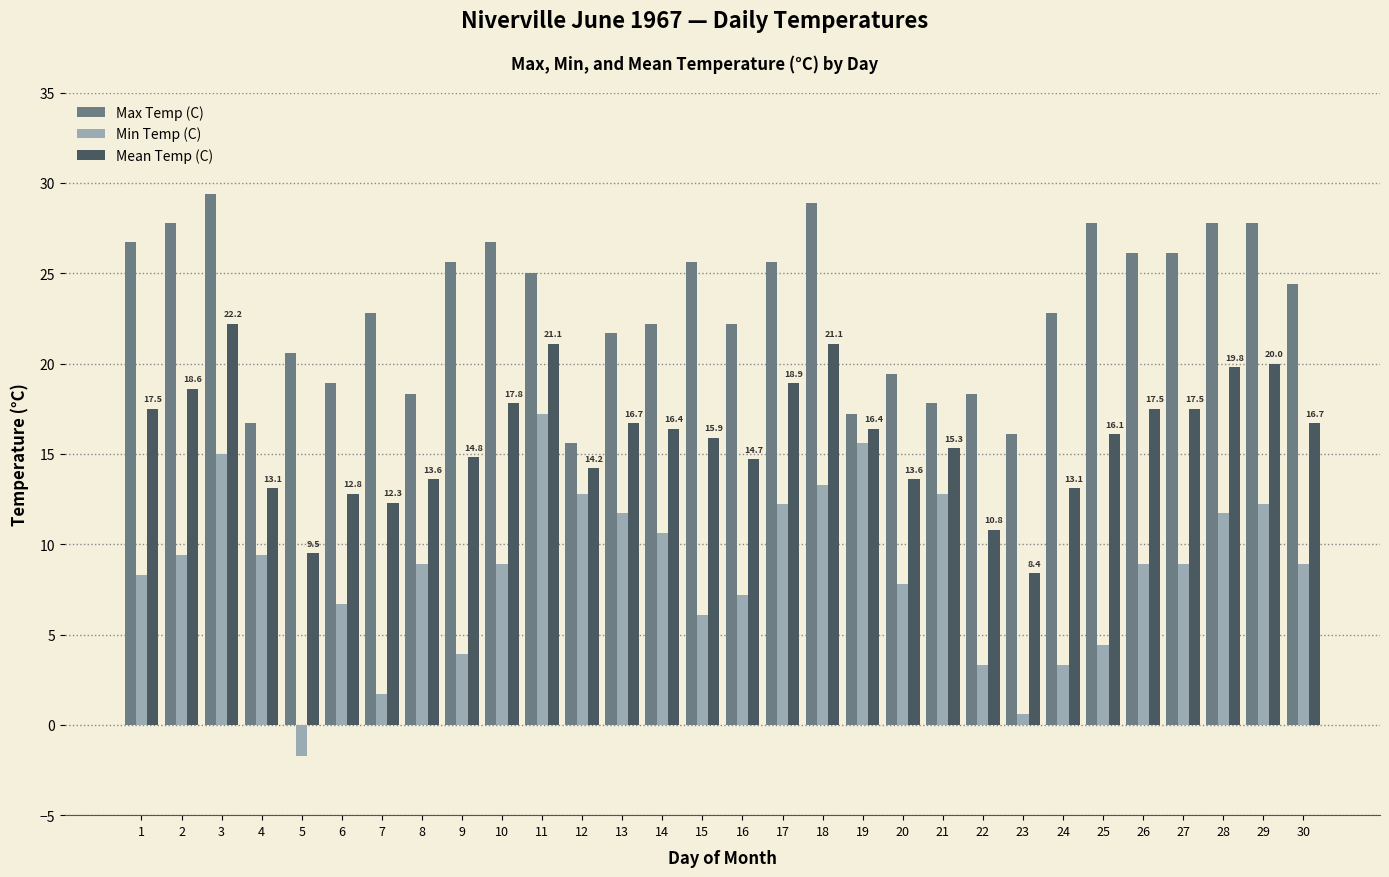

Which series has the largest total across all categories?

Max Temp (C)